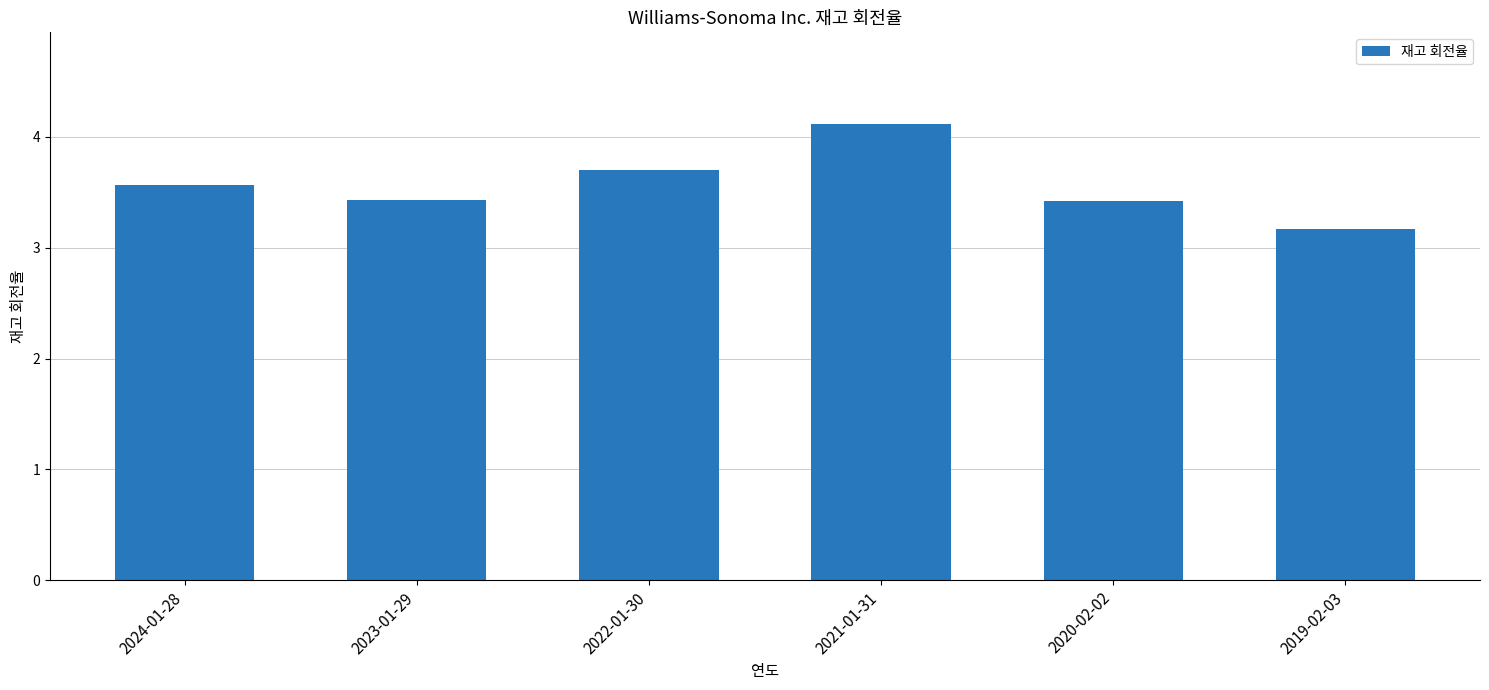

What is the smallest value displayed?

3.2